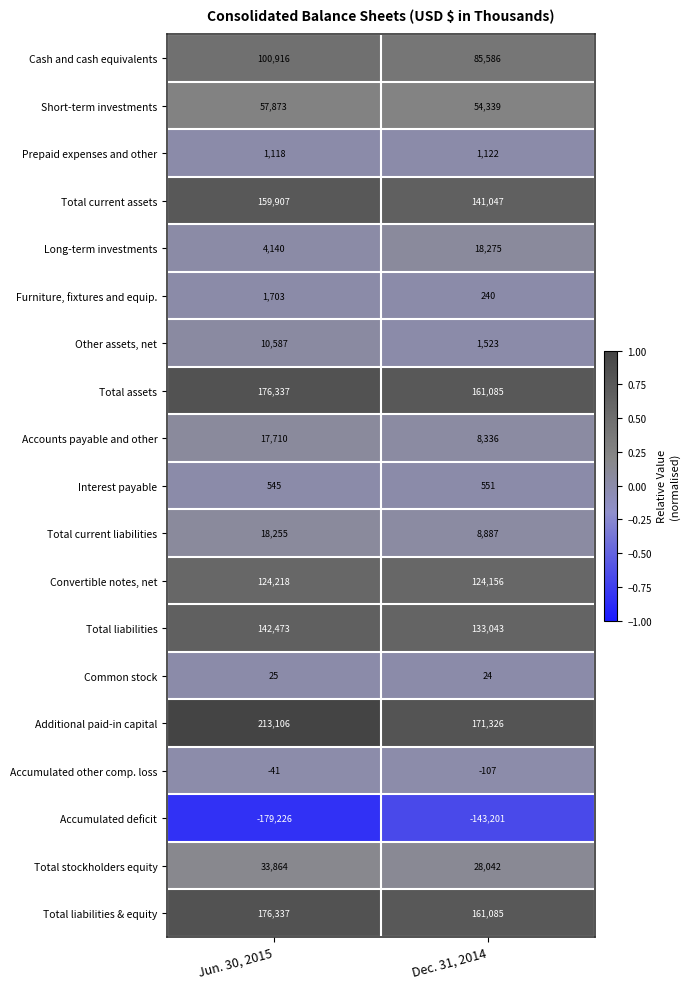

What is the sum of all Additional paid-in capital values?

384432